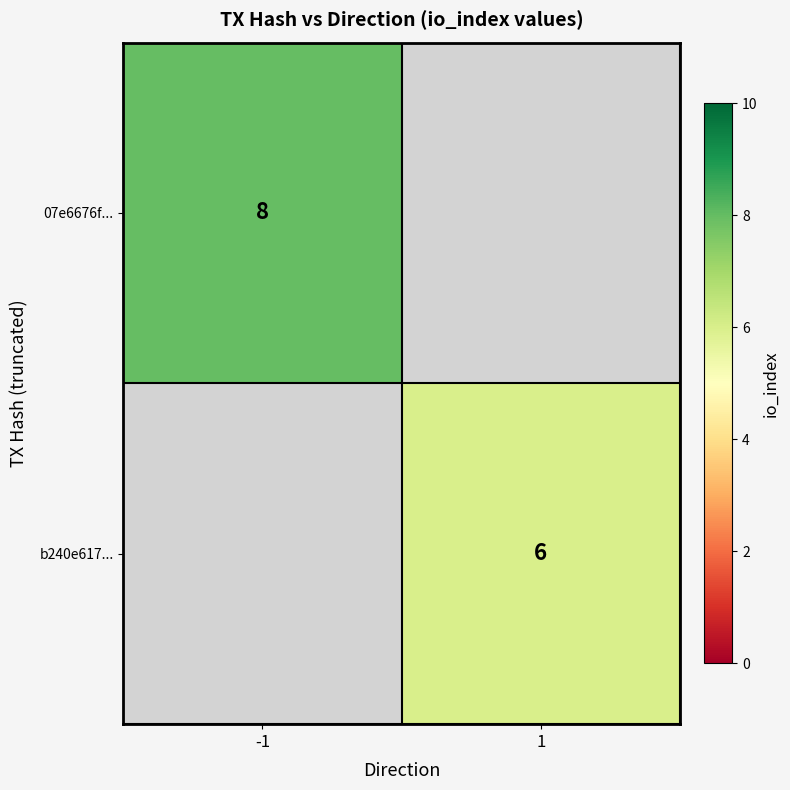

The 07e6676f... series shows 8 at -1. True or false?

True